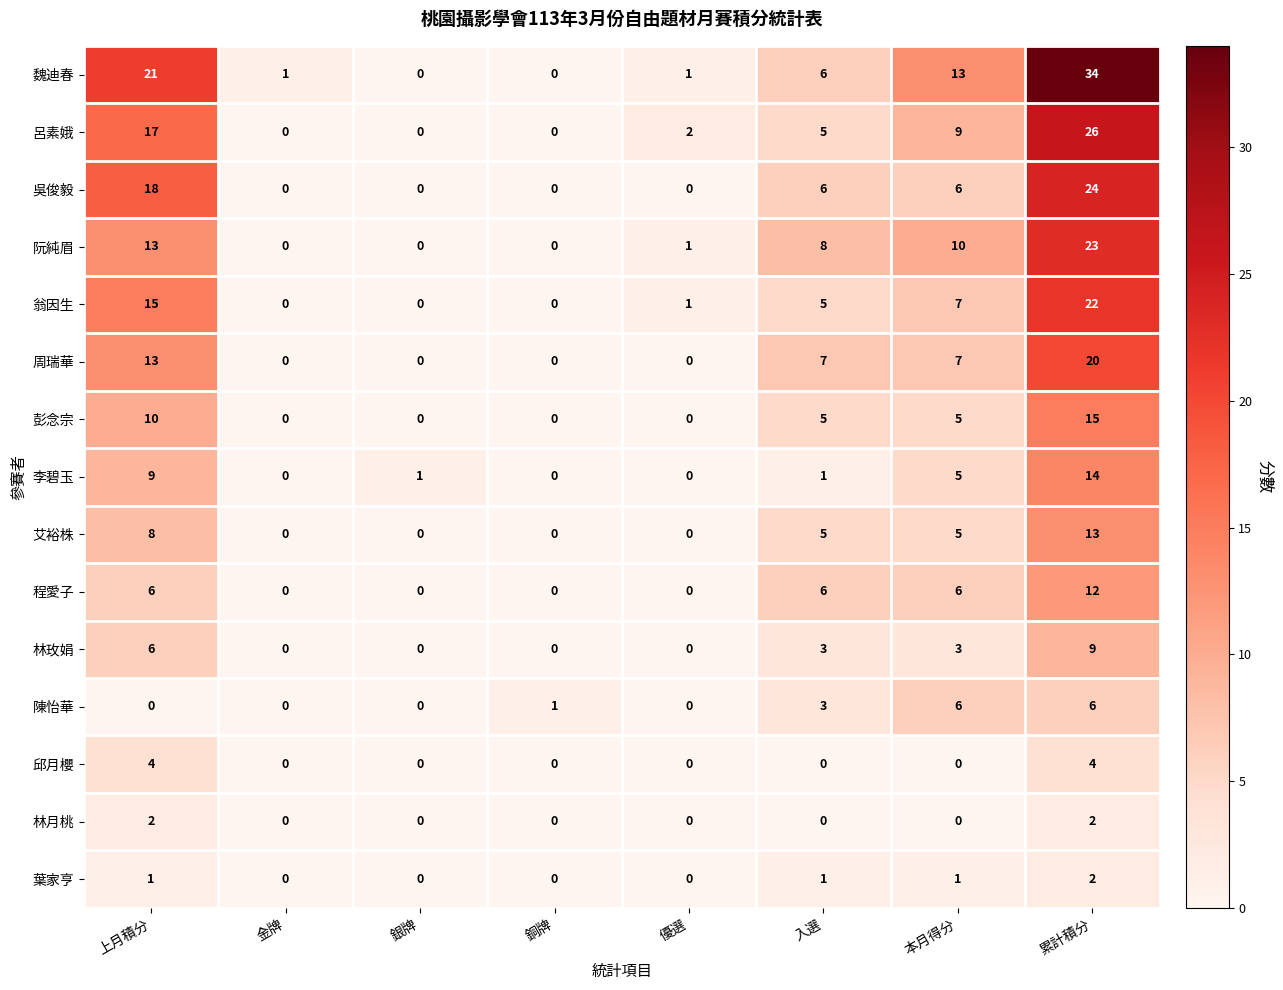

The value of 程愛子 at 上月積分 is 4. True or false?

False